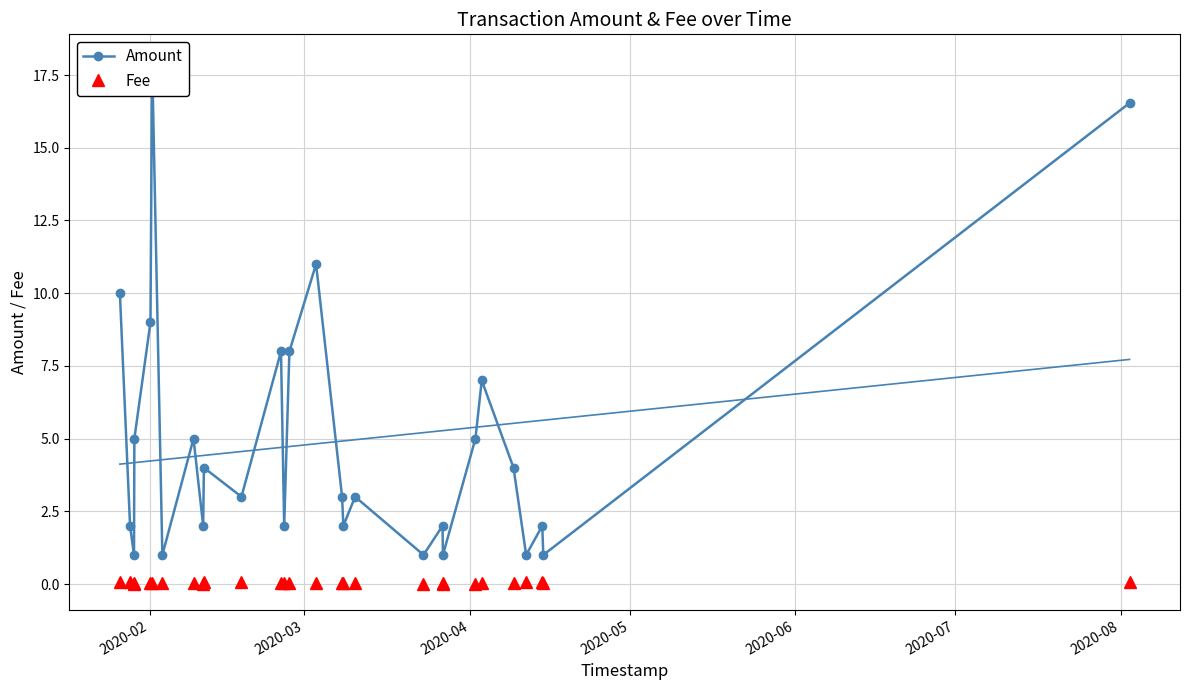

True or false: Fee has more than 0 interior local peaks.

True